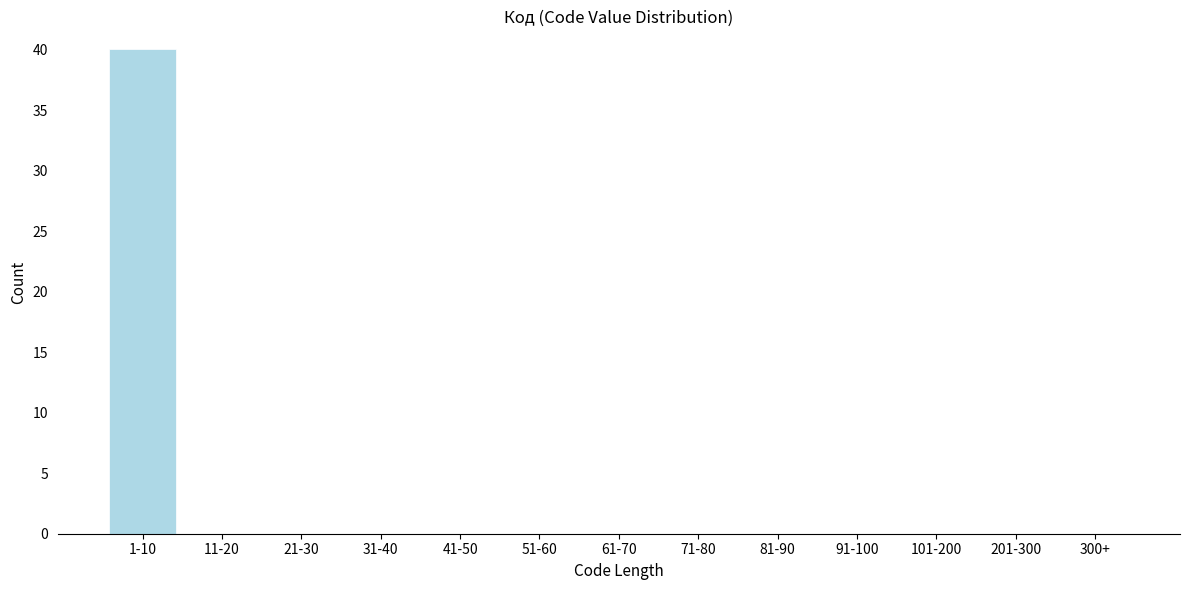

Reading right to left, what are all the values shown in this chart?

300+=0	201-300=0	101-200=0	91-100=0	81-90=0	71-80=0	61-70=0	51-60=0	41-50=0	31-40=0	21-30=0	11-20=0	1-10=40